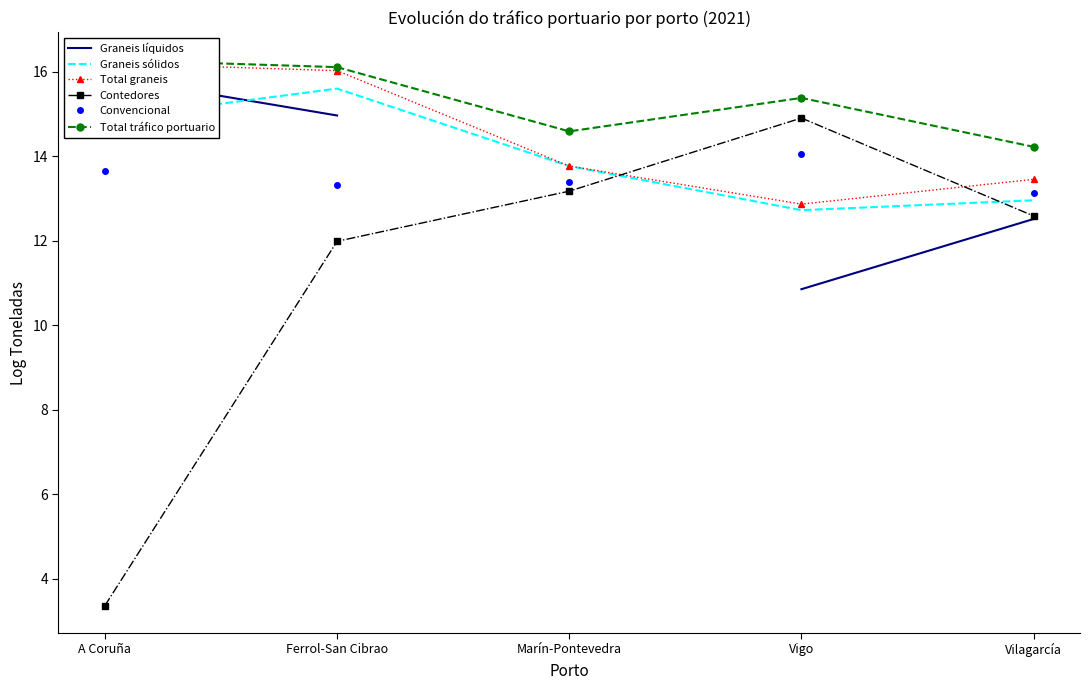

Is this an area chart (filled region under the line)?

No